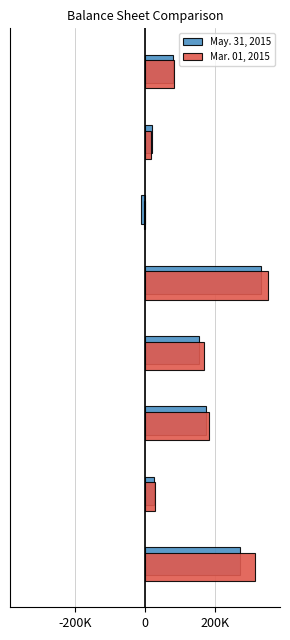

What are all the series names shown in the legend?

May. 31, 2015, Mar. 01, 2015